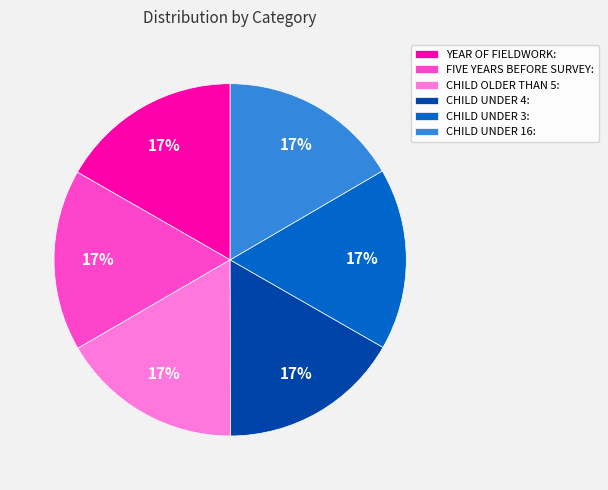

The YEAR OF FIELDWORK: slice represents 31% of the pie. True or false?

False